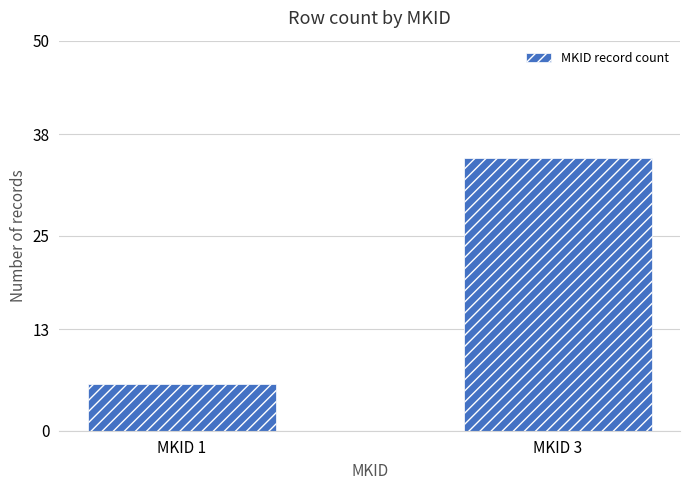

How many series are shown in this chart?

1